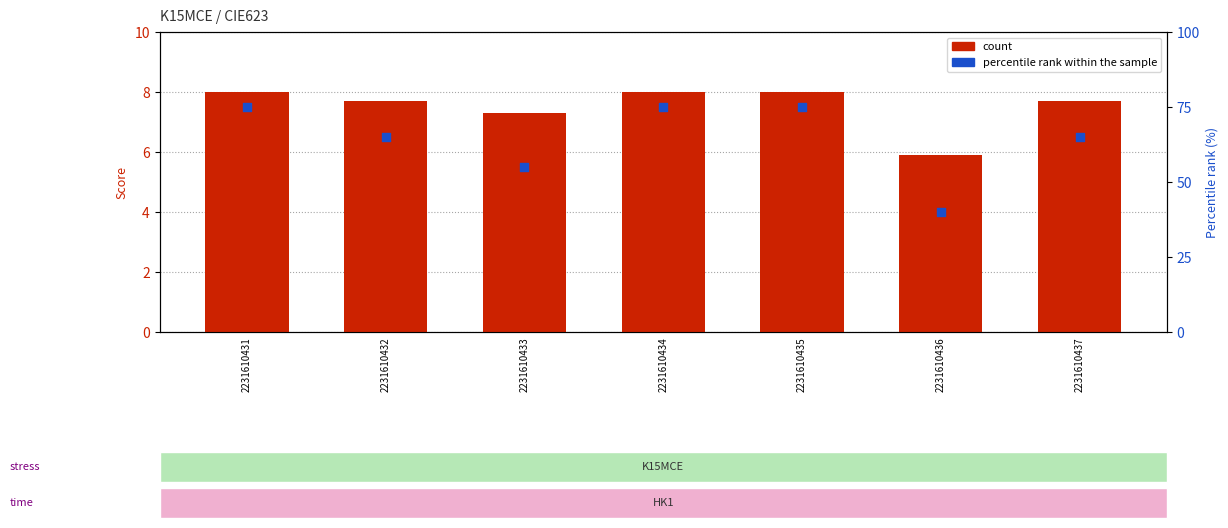

Is the value of percentile rank within the sample at 2231610437 greater than the value of count at 2231610433?

Yes